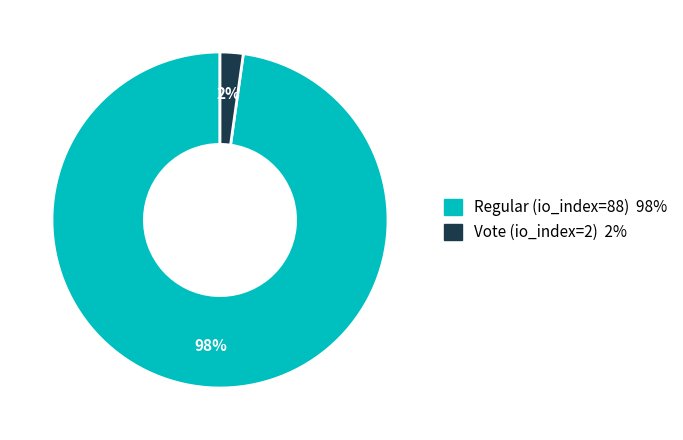

True or false: Regular (io_index=88) accounts for 98% of the total.

True